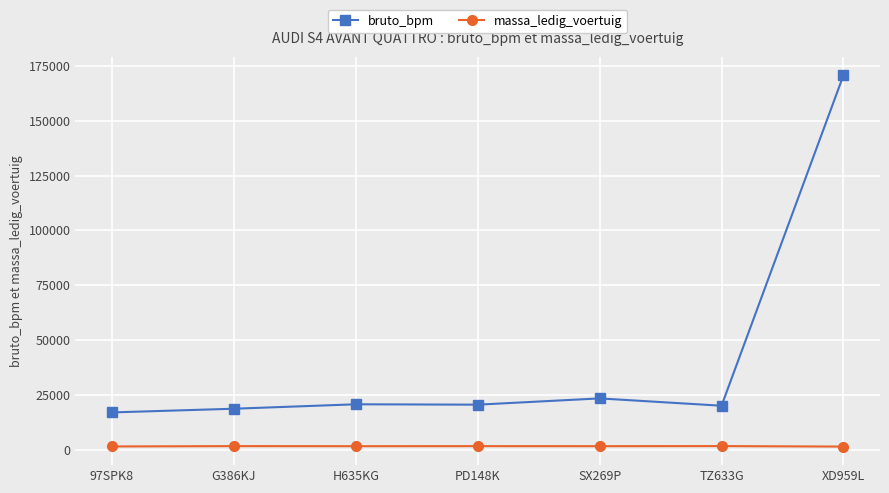

True or false: bruto_bpm and massa_ledig_voertuig intersect in this chart.

False